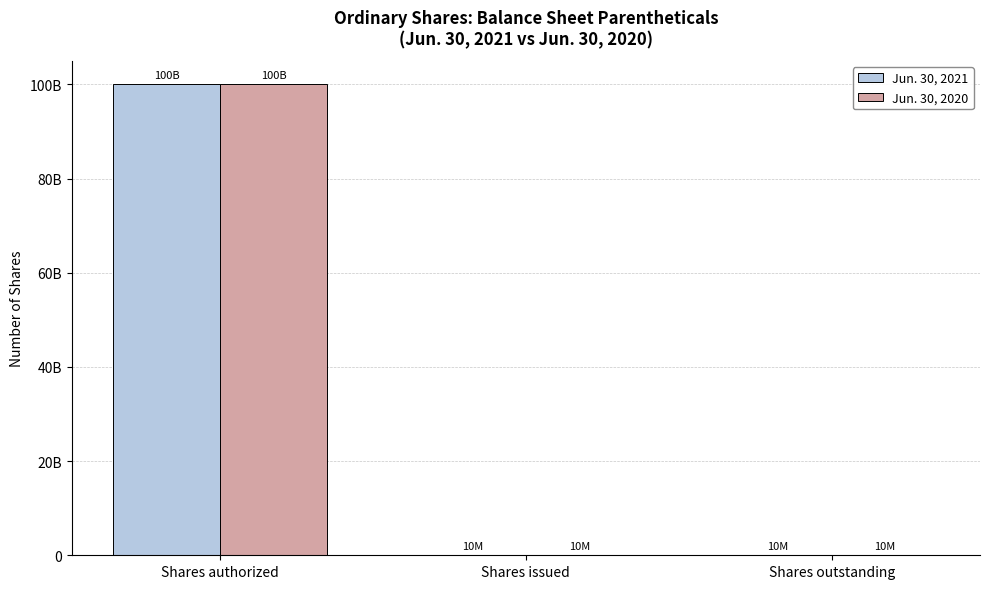

Between Shares authorized and Shares issued, which is larger?

Shares authorized